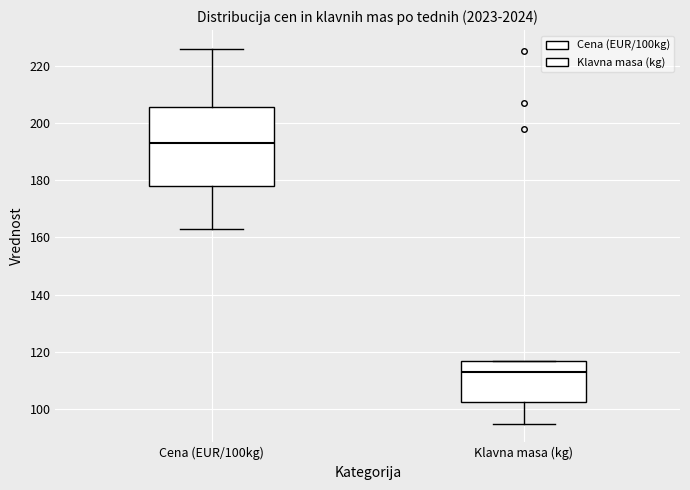

Reading left to right, transcribe this box plot: for each box, give where its median line is, the range the box spans, and where its two whiskers end, as read against the y-axis. The values are not printed on the chart, so give them approximately, as read against the axis.

Cena (EUR/100kg): median 192, box 178 to 206, whiskers 164 to 226
Klavna masa (kg): median 114, box 102 to 118, whiskers 96 to 118